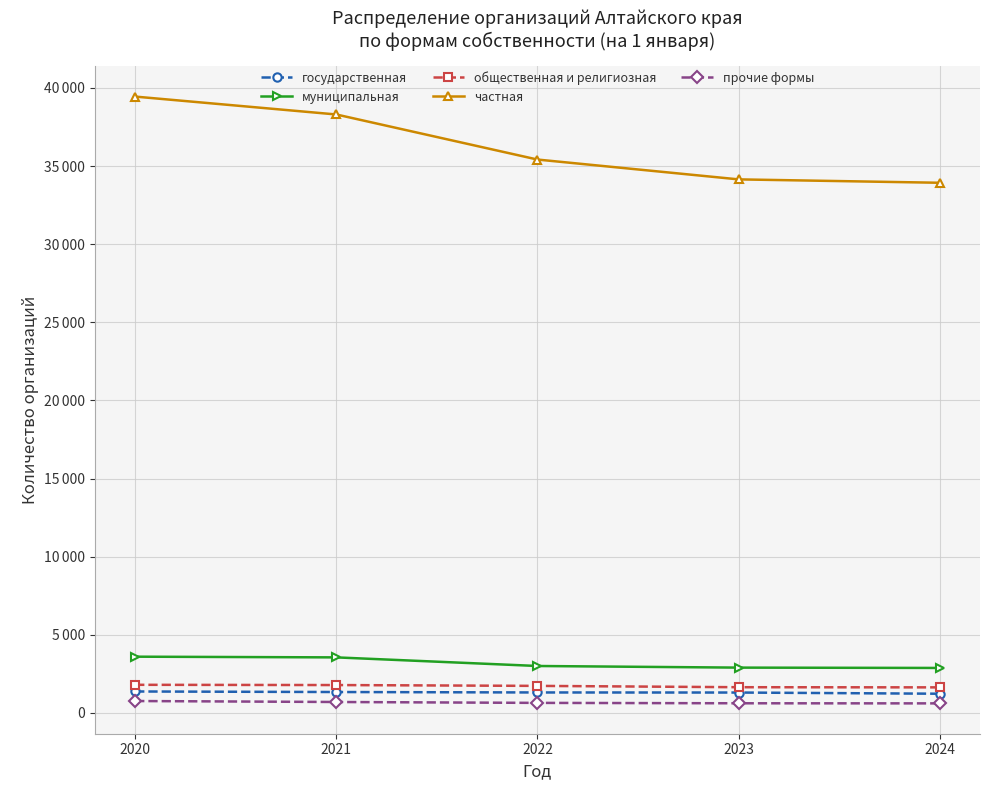

What is the value of the государственная point at the 3rd from the left?

1310